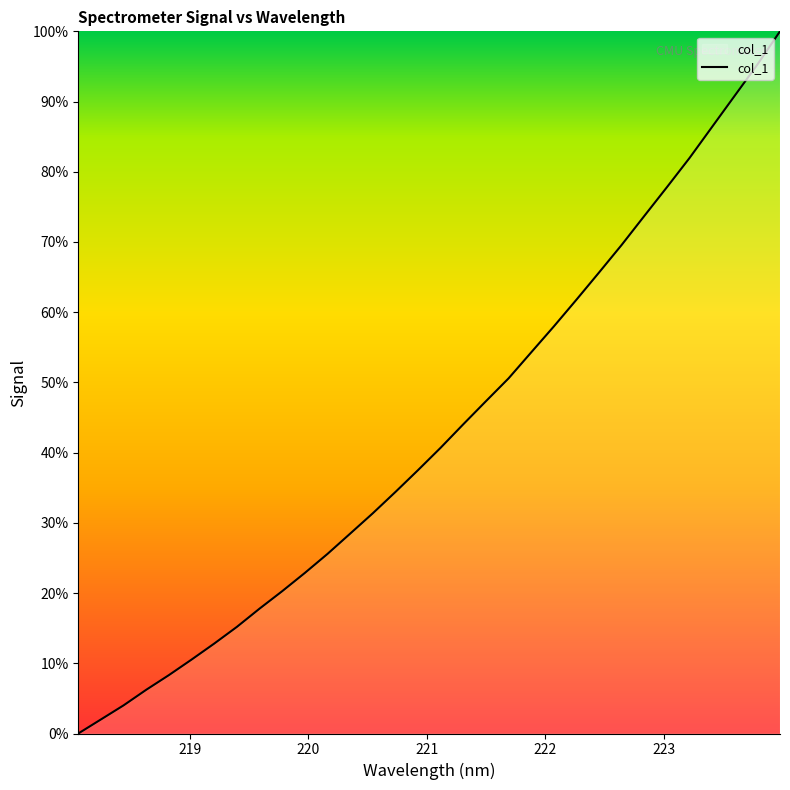

True or false: the data has more than 1 interior local peaks.

False